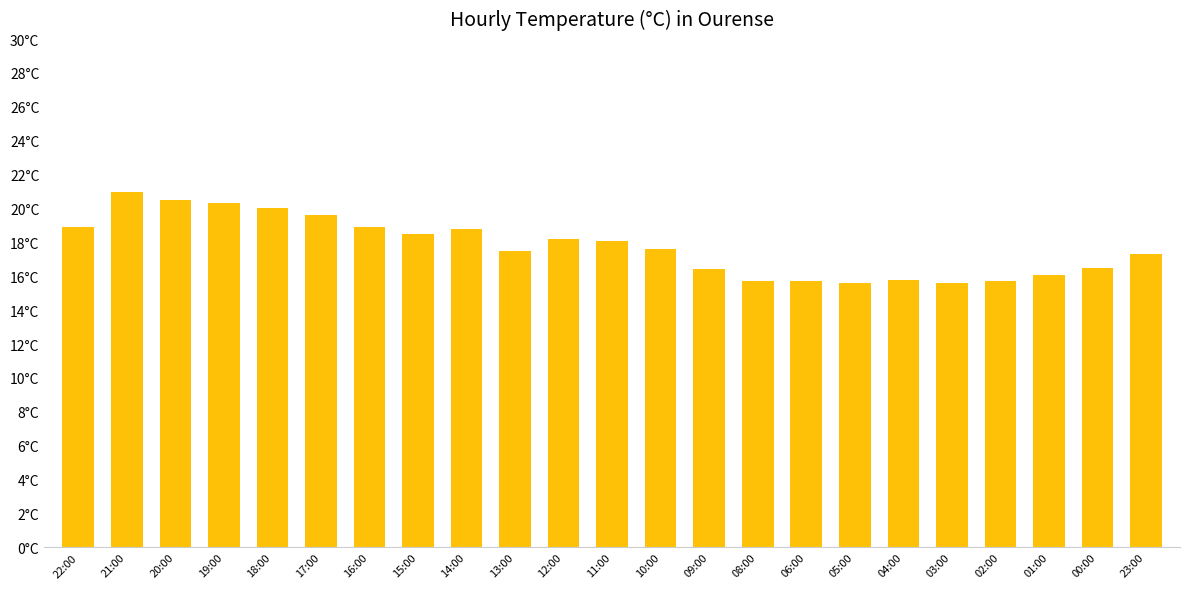

How many data points are above 17?

14